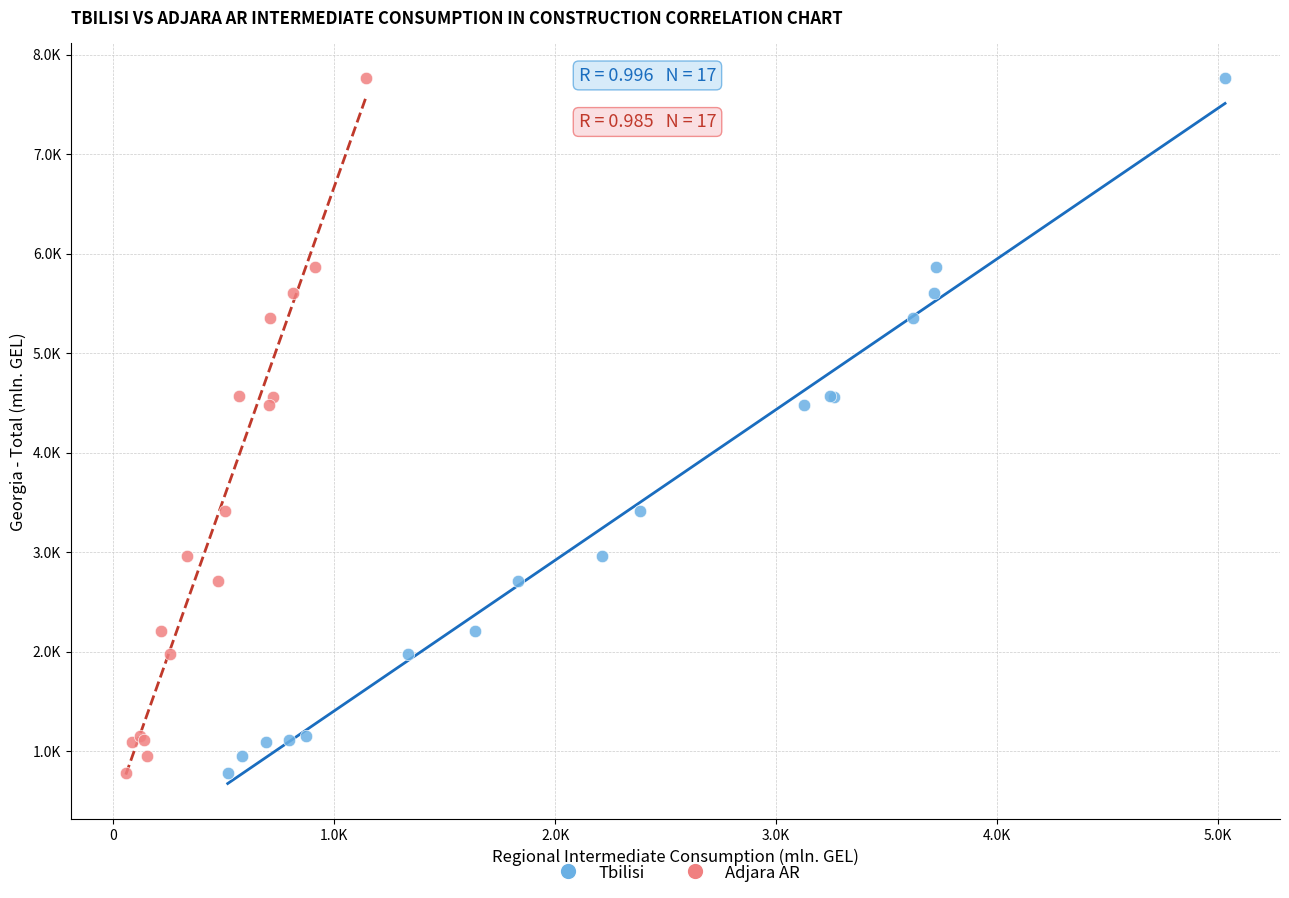

What are all the series names shown in the legend?

Tbilisi, Adjara AR